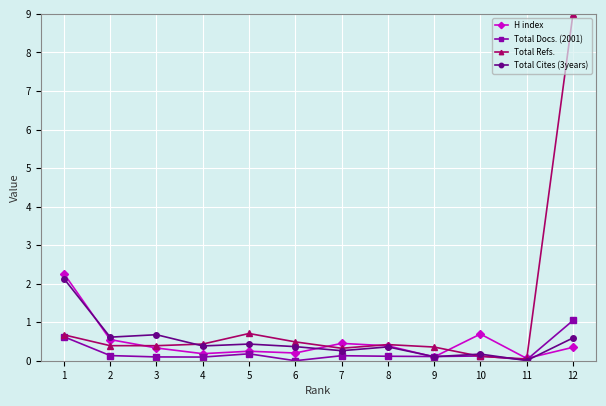

Which category has the highest value in the Total Refs. series?

12